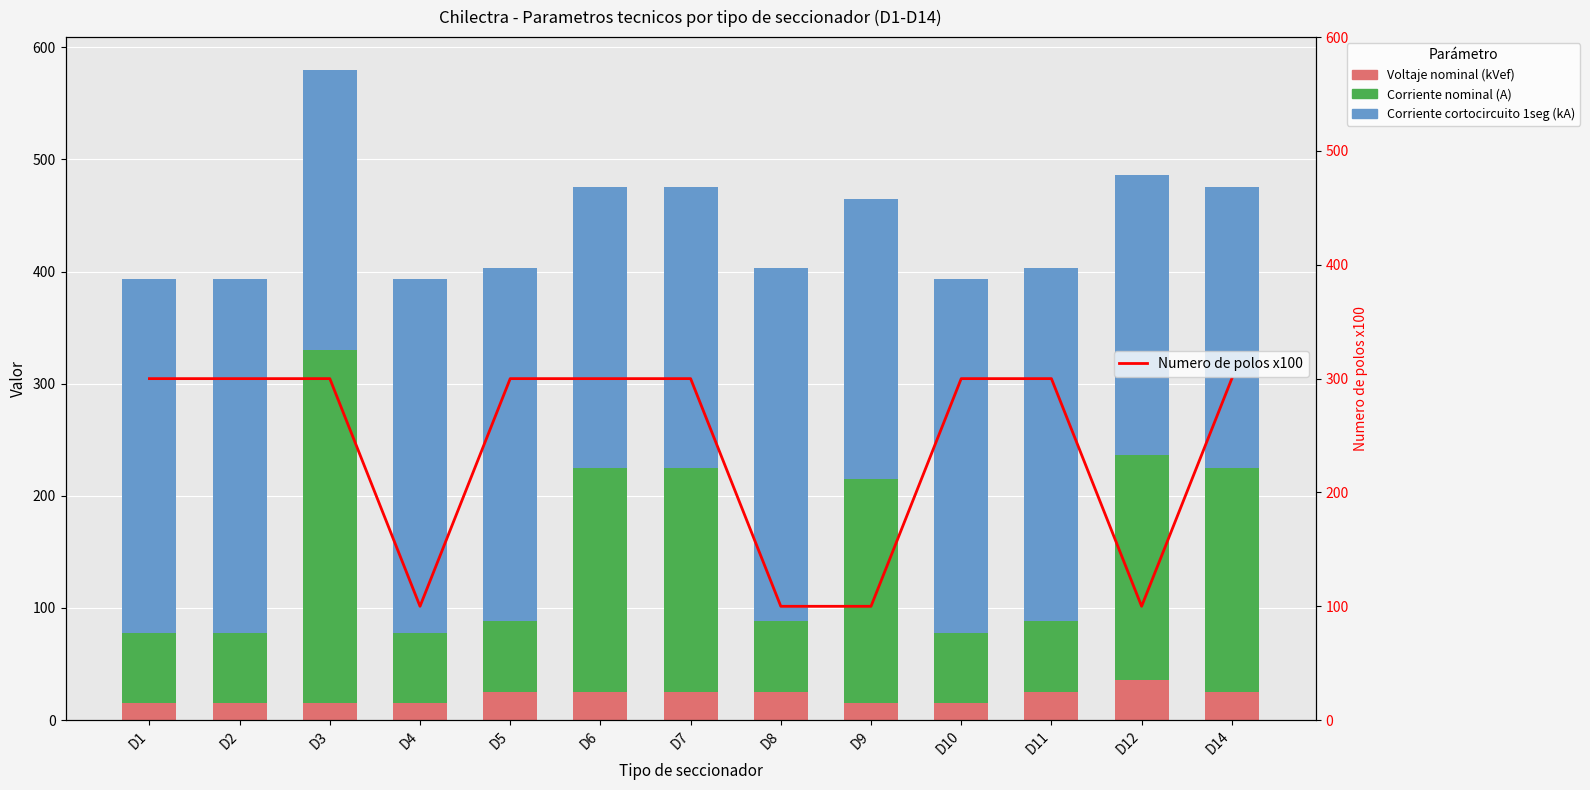

Reading left to right, extract all data points from this chart.

Voltaje nominal (kVef): D1=15	D2=15	D3=15	D4=15	D5=25	D6=25	D7=25	D8=25	D9=15	D10=15	D11=25	D12=36	D14=25
Corriente nominal (A): D1=63	D2=63	D3=315	D4=63	D5=63	D6=200	D7=200	D8=63	D9=200	D10=63	D11=63	D12=200	D14=200
Corriente cortocircuito 1seg (kA): D1=315	D2=315	D3=250	D4=315	D5=315	D6=250	D7=250	D8=315	D9=250	D10=315	D11=315	D12=250	D14=250
Numero de polos x100: D1=300	D2=300	D3=300	D4=100	D5=300	D6=300	D7=300	D8=100	D9=100	D10=300	D11=300	D12=100	D14=300